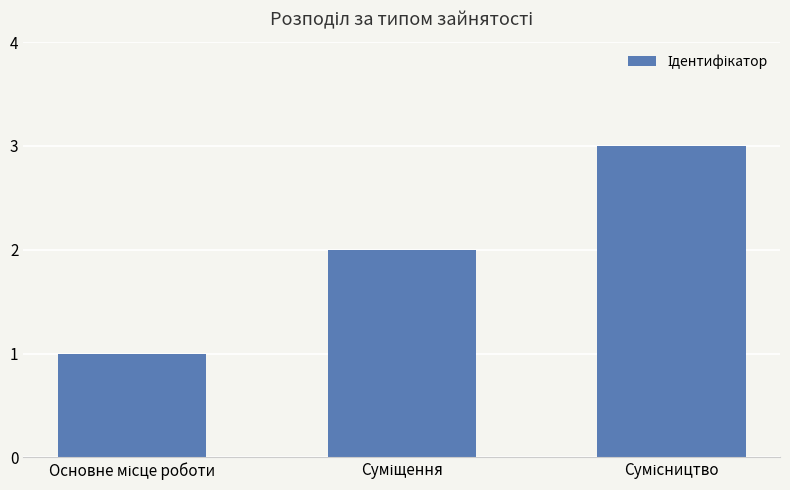

What is the greatest value displayed?

3